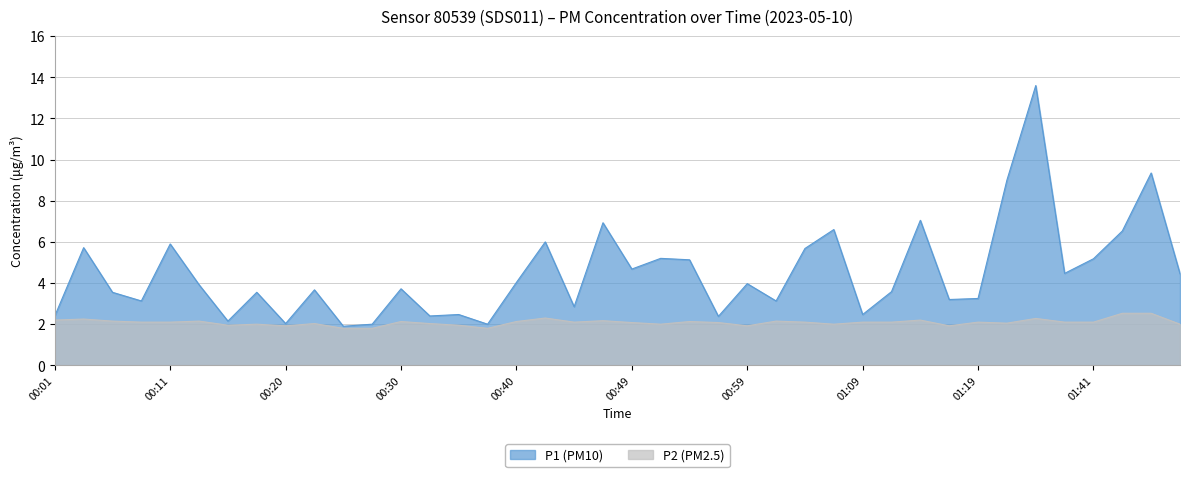

How many series are shown in this chart?

2